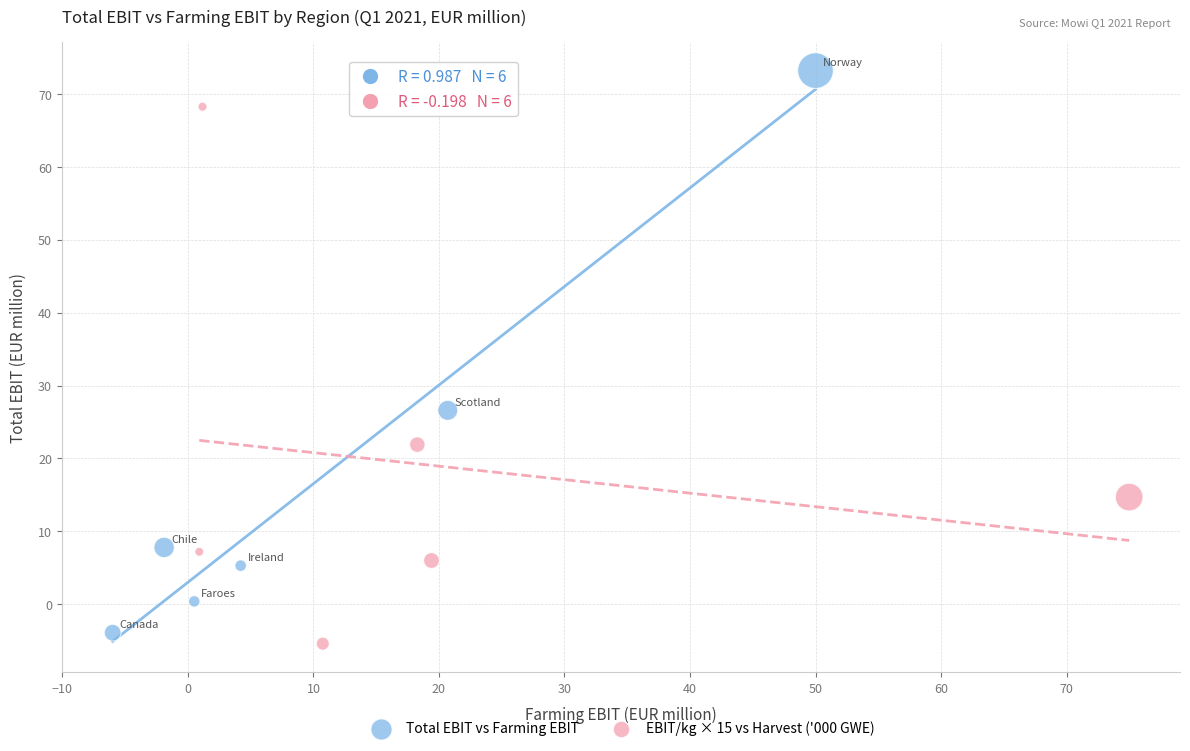

What are all the series names shown in the legend?

Total EBIT vs Farming EBIT, EBIT/kg × 15 vs Harvest ('000 GWE)